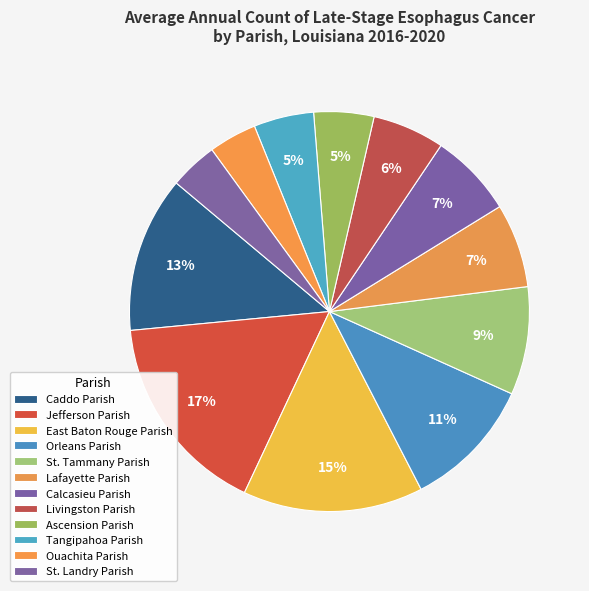

What is the smallest slice in the pie chart?

Ouachita Parish